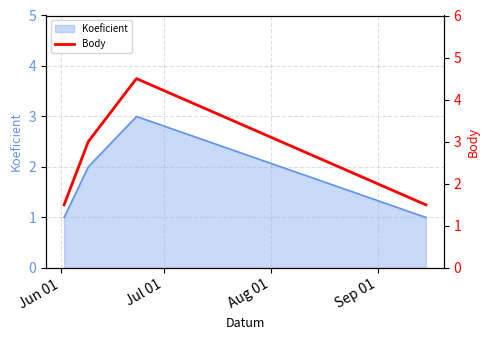

What is the highest value of the Koeficient series?

3